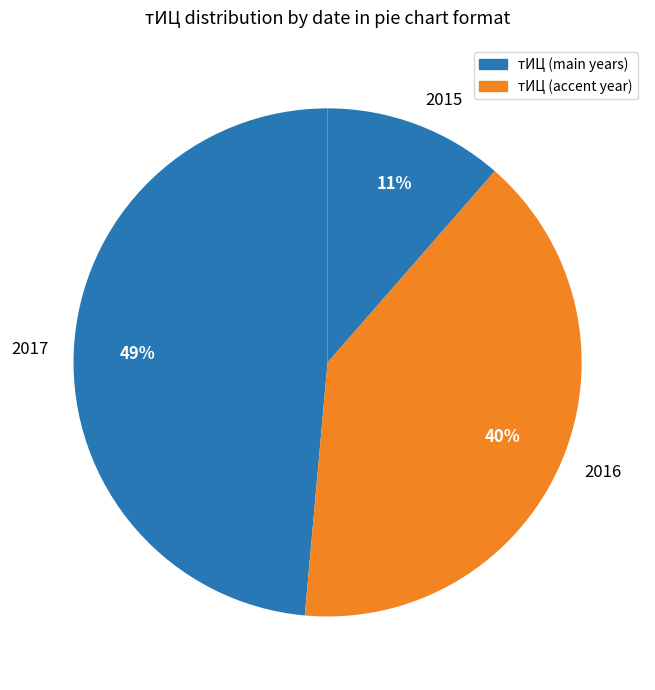

To the nearest percent, what is the average slice percentage?

33%